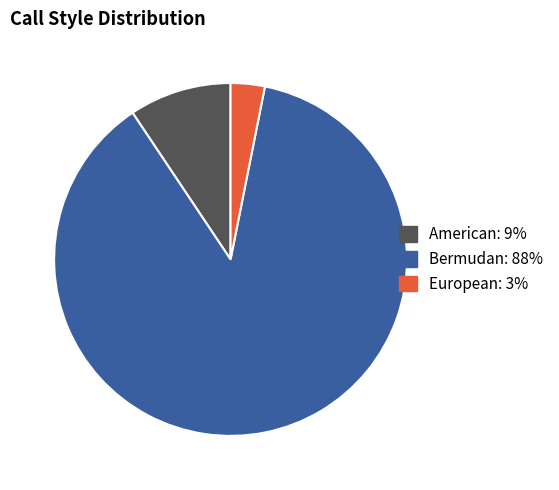

Is there any slice that represents more than half of the pie?

Yes